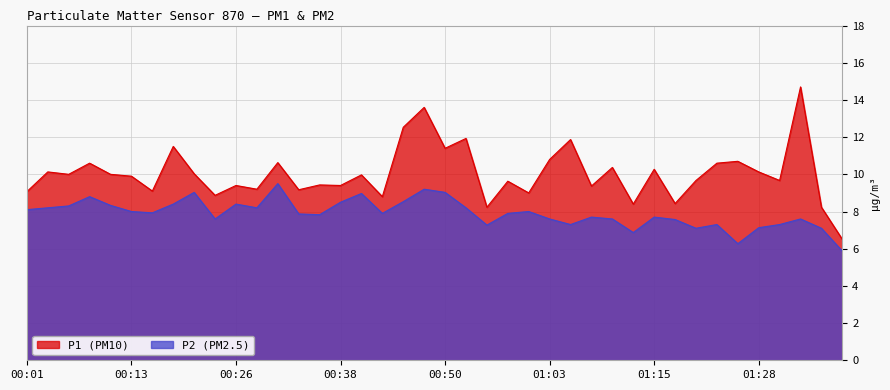

What is the sum of all P1 values?

401.2